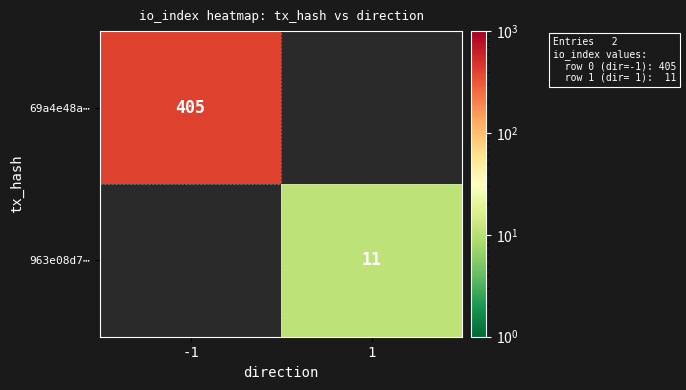

The 963e08d7⋯ series shows 6 at 1. True or false?

False